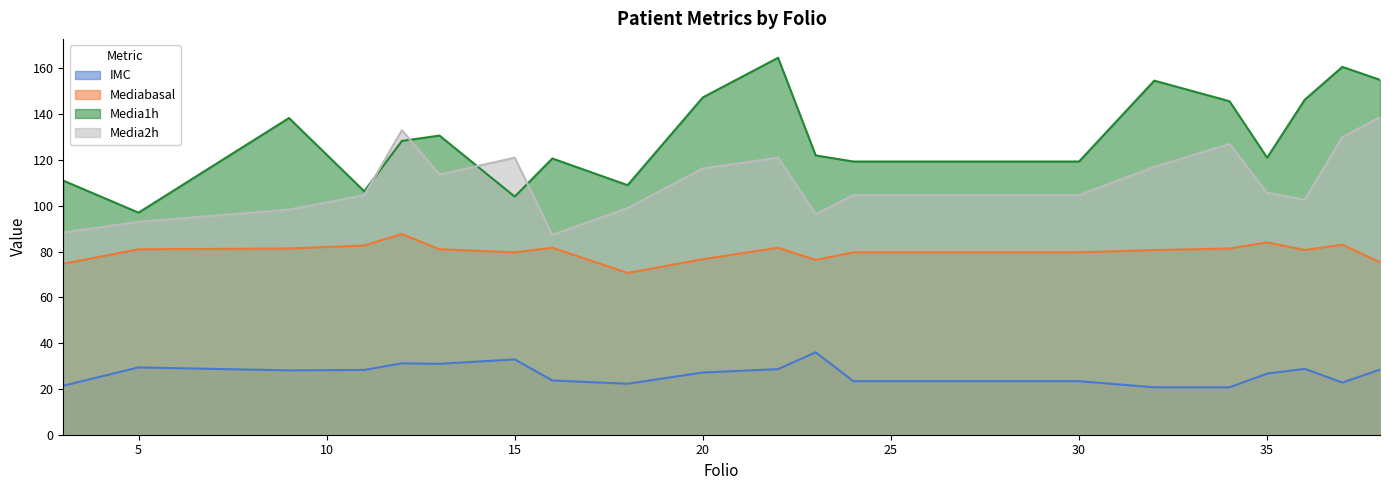

What is the difference between the highest and lowest values at 38?

126.6